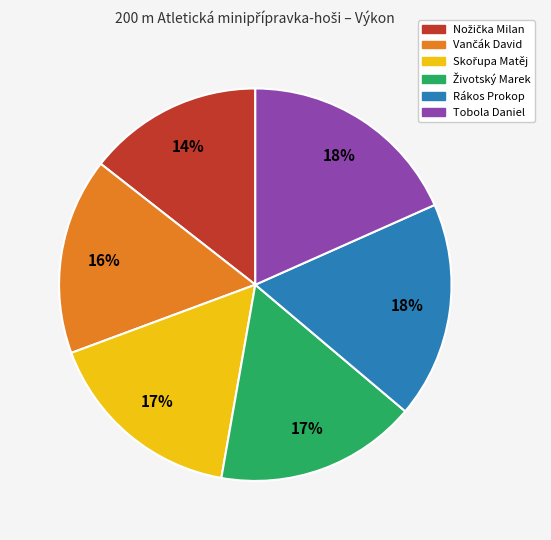

To the nearest percent, what is the difference between the largest and smallest slice percentages?

4%